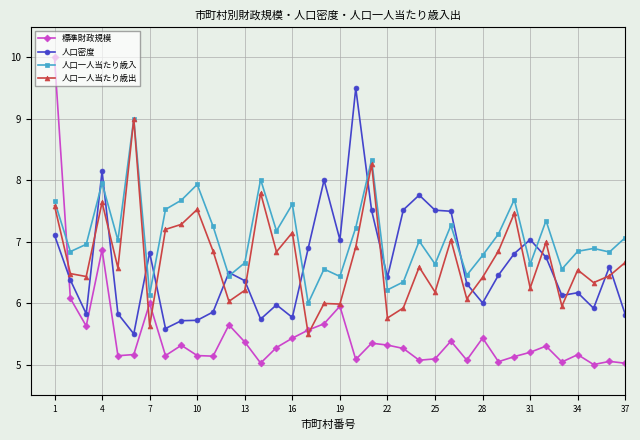

Which series has the largest total across all categories?

人口一人当たり歳入